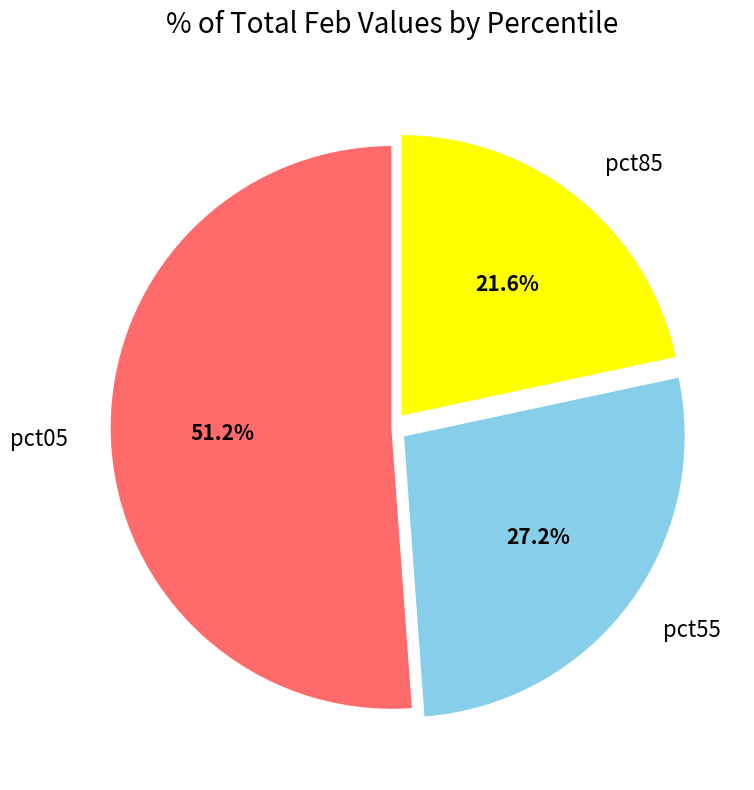

Is there any slice that represents more than half of the pie?

Yes